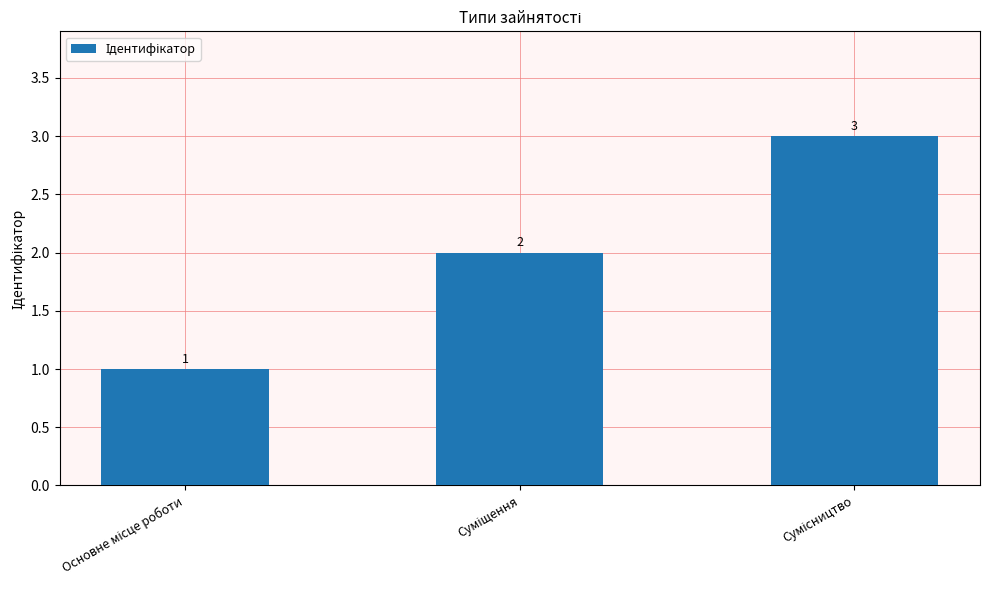

Count the values in the range 1 to 3.

3